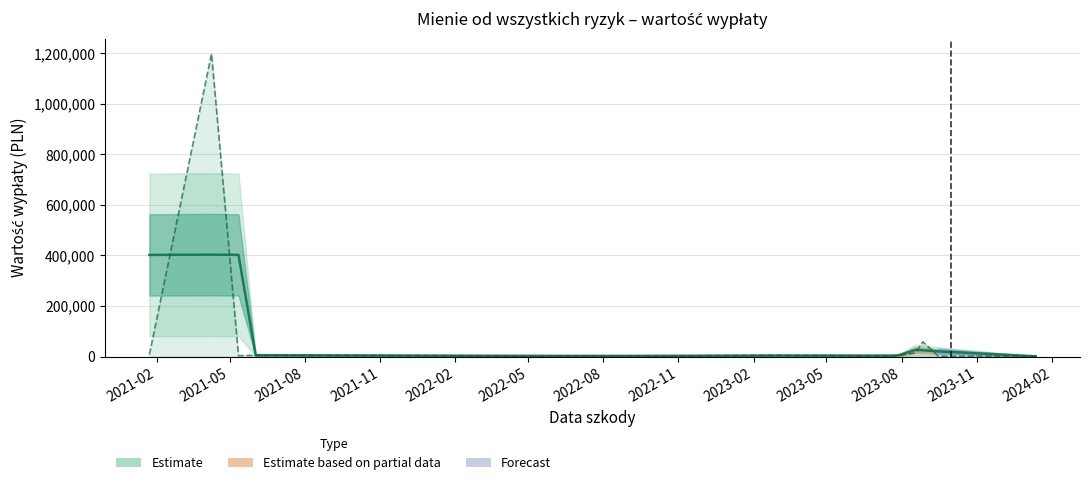

Is this an area chart (filled region under the line)?

No